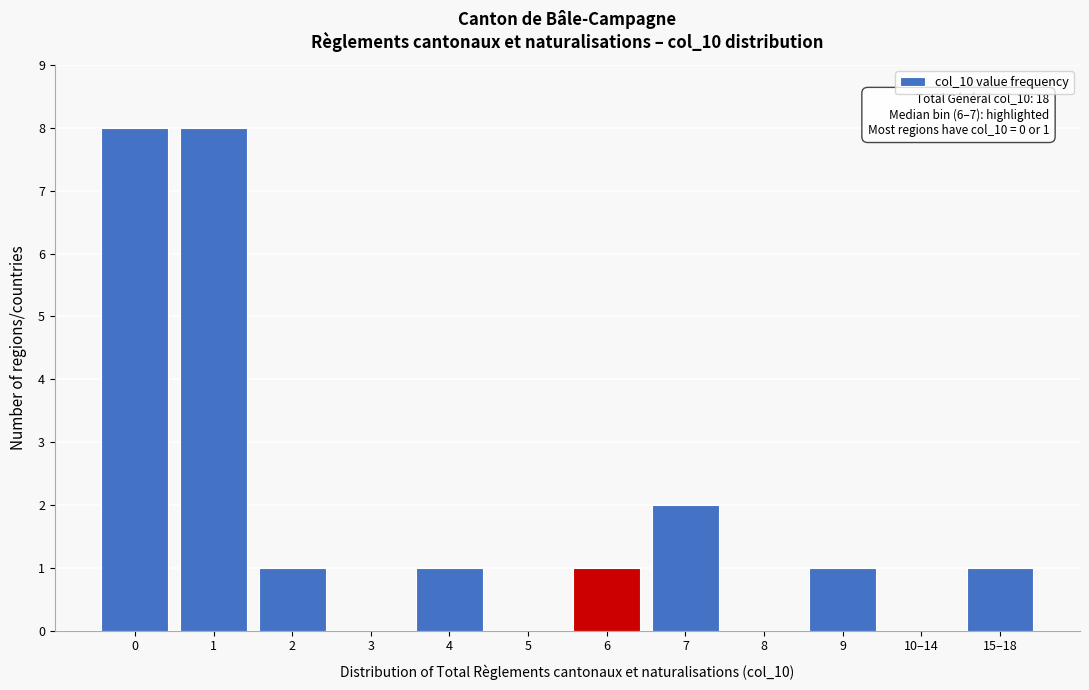

Reading left to right, transcribe all the data shown in this chart.

0=8	1=8	2=1	3=0	4=1	5=0	6=1	7=2	8=0	9=1	10–14=0	15–18=1